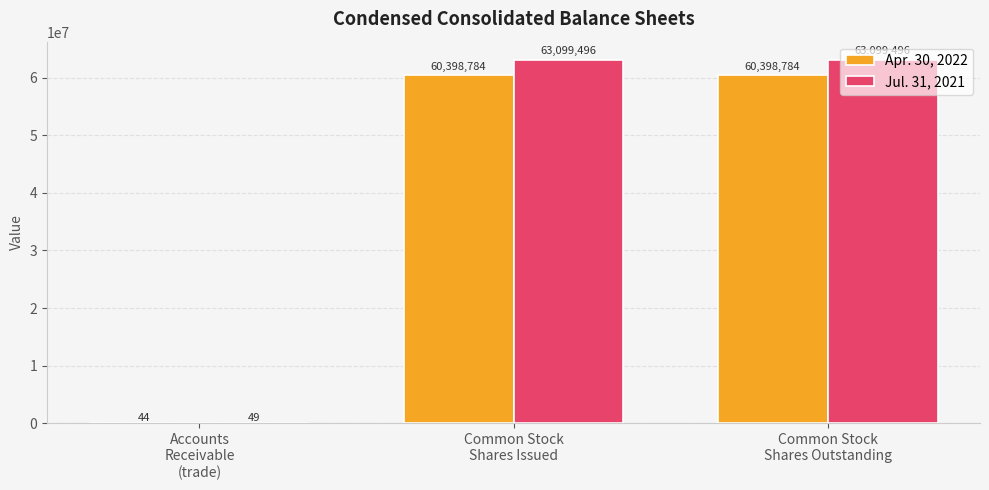

What is the greatest value displayed?

63099496